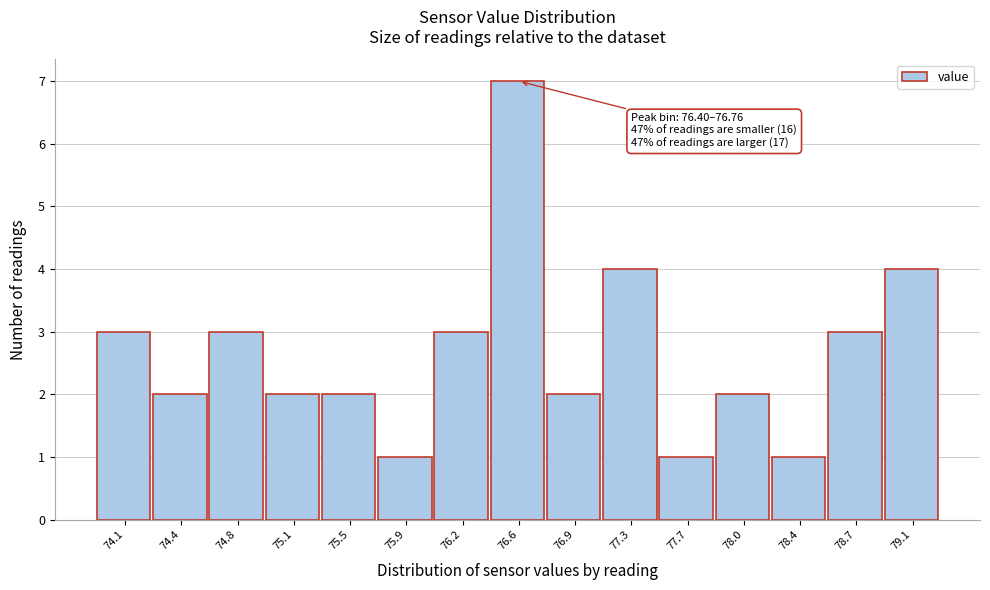

Over which range of the x-axis is the bar tallest?

76.40 to 76.76